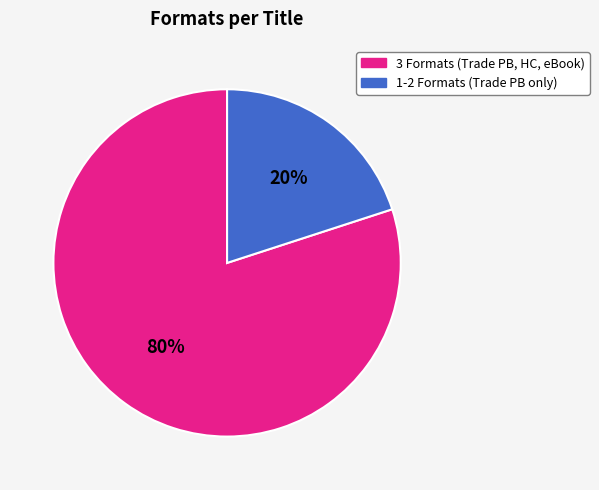

Is there a majority slice in this chart?

Yes